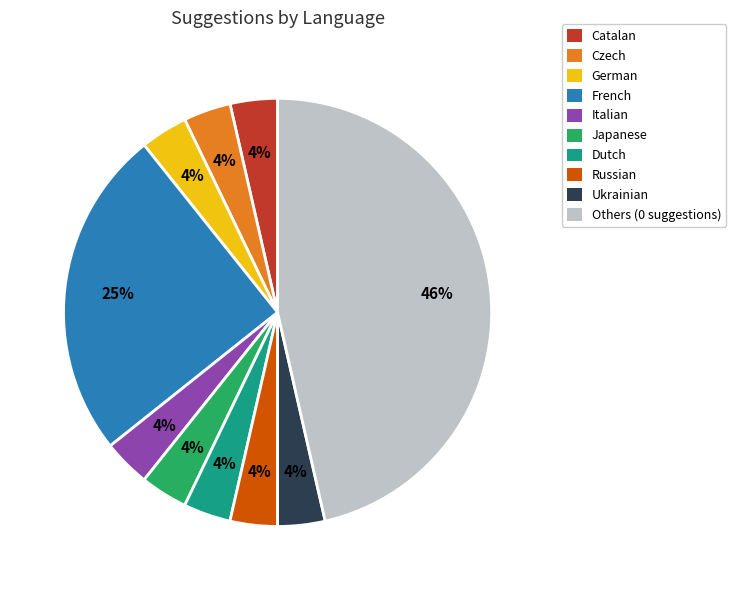

To the nearest percent, what is the average slice percentage?

10%